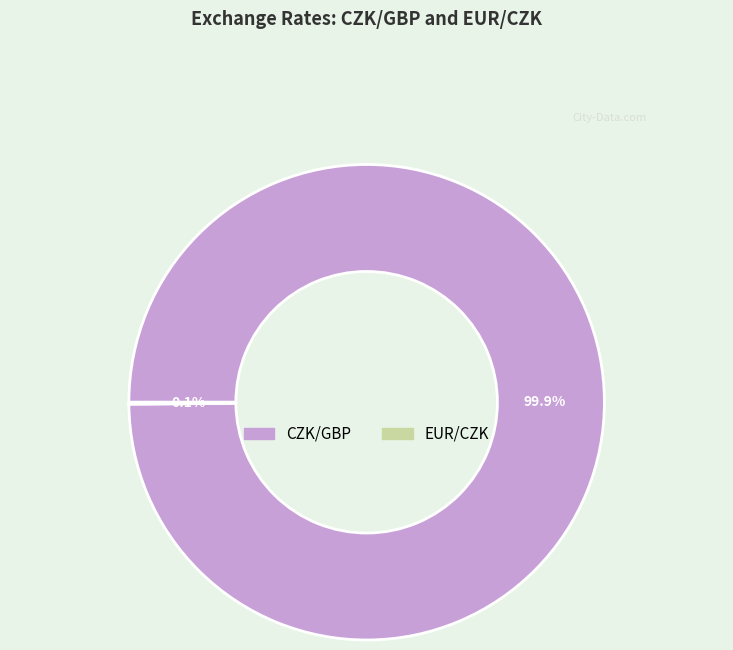

How much of the chart is everything except CZK/GBP?

0.1%